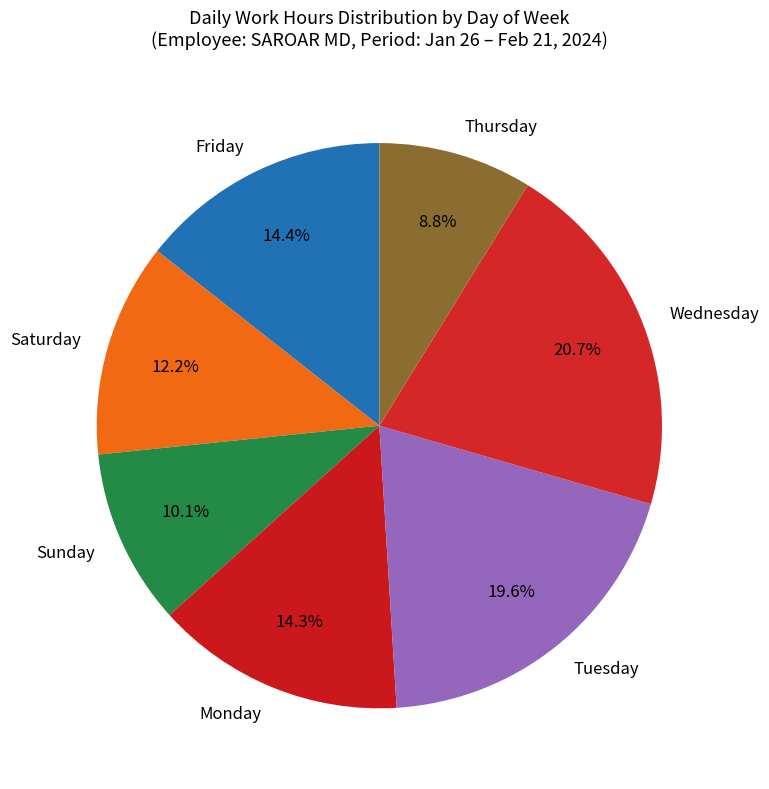

Does Friday represent more than half of the total?

No